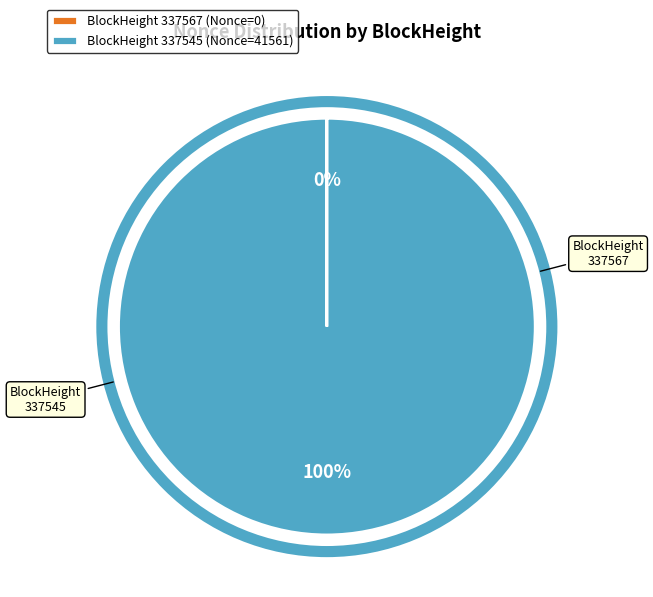

To the nearest percent, what is the average slice percentage?

50%